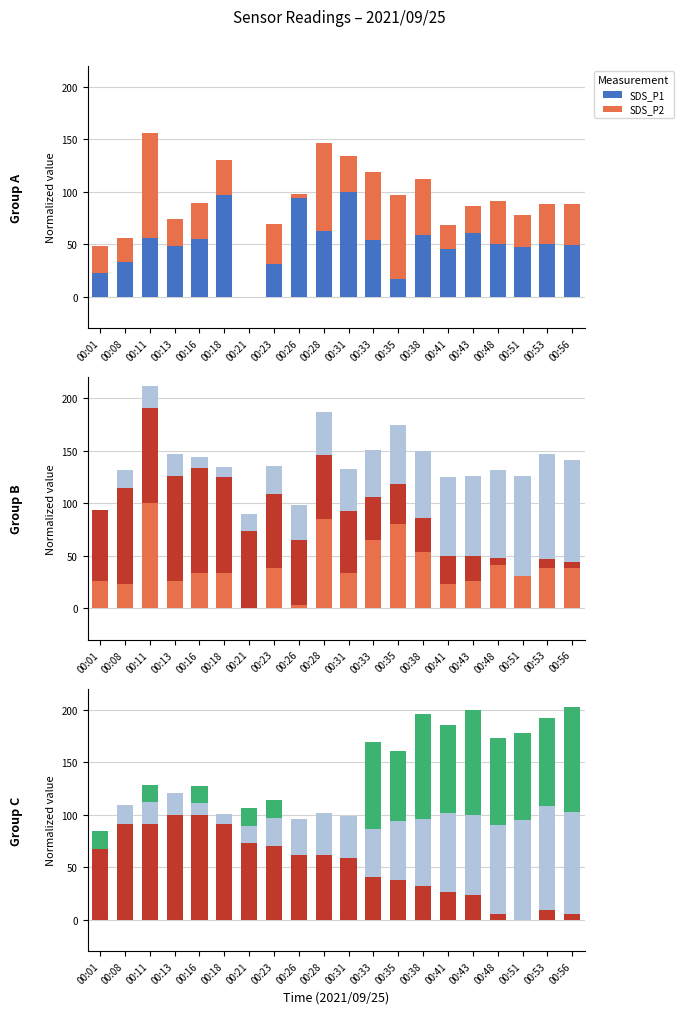

The SDS_P2 series shows 38.5 at 00:56. True or false?

True